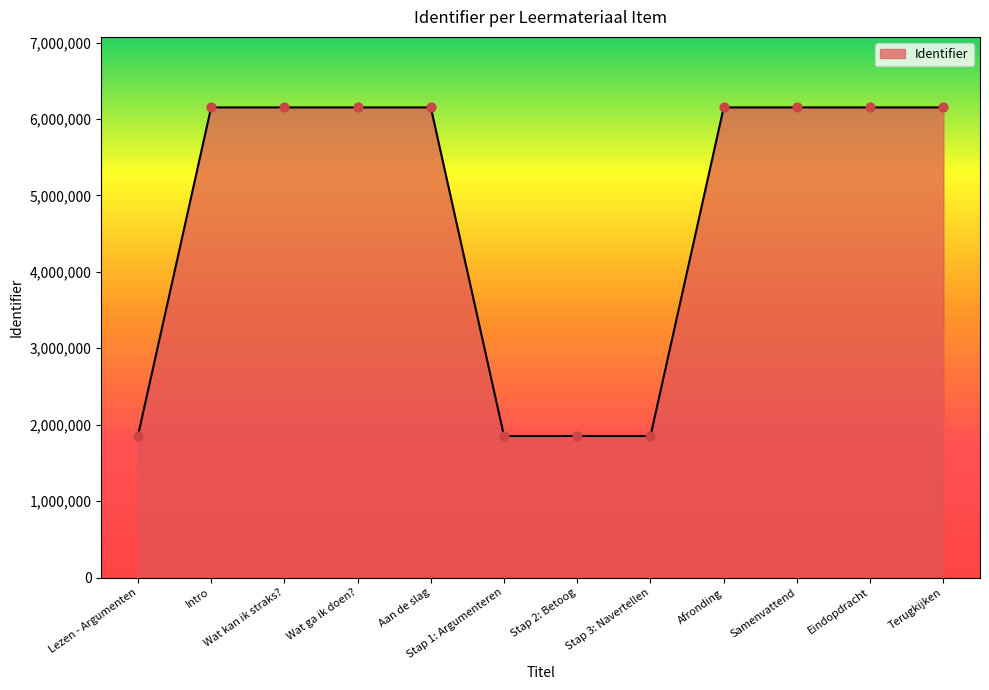

What is the change in value from Intro to Terugkijken?

+21